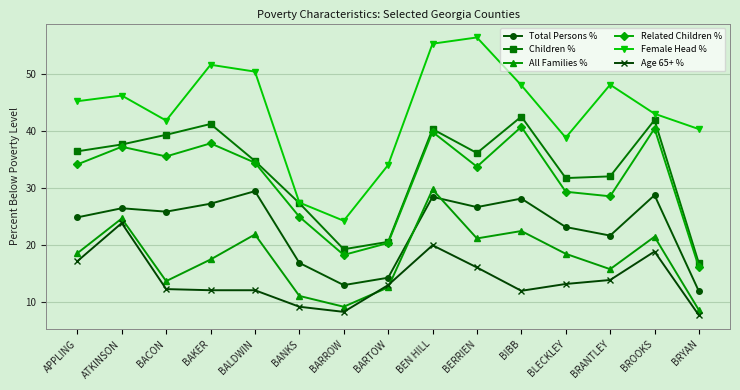

Does the chart have visible grid lines?

Yes